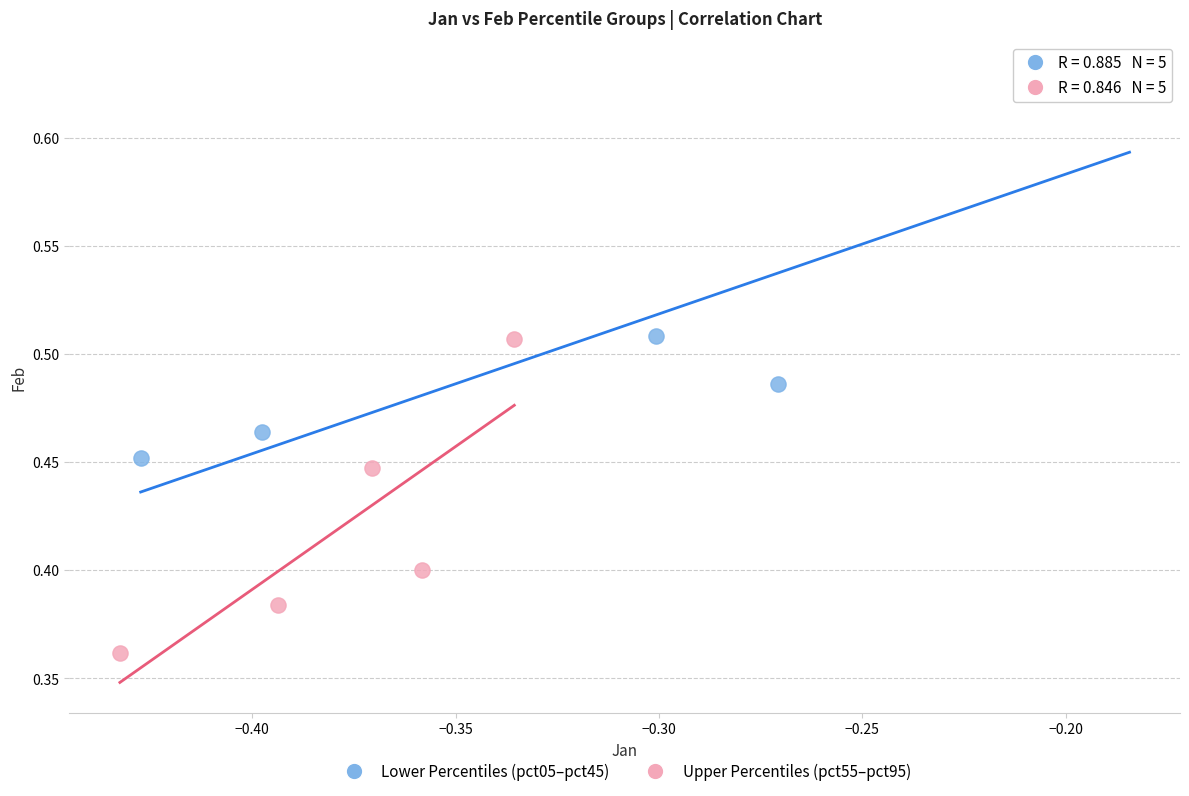

Which series has the widest spread of Y values?

Lower Percentiles (pct05–pct45)